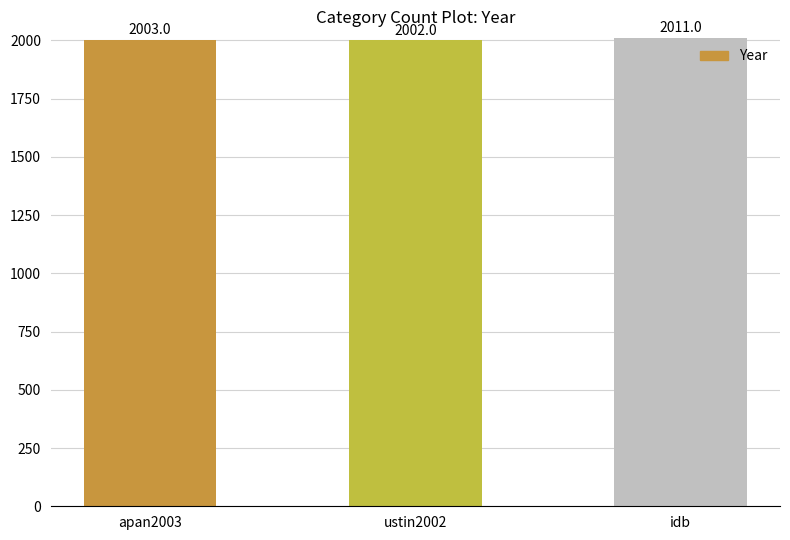

Are the bars grouped side by side (vs. stacked)?

No